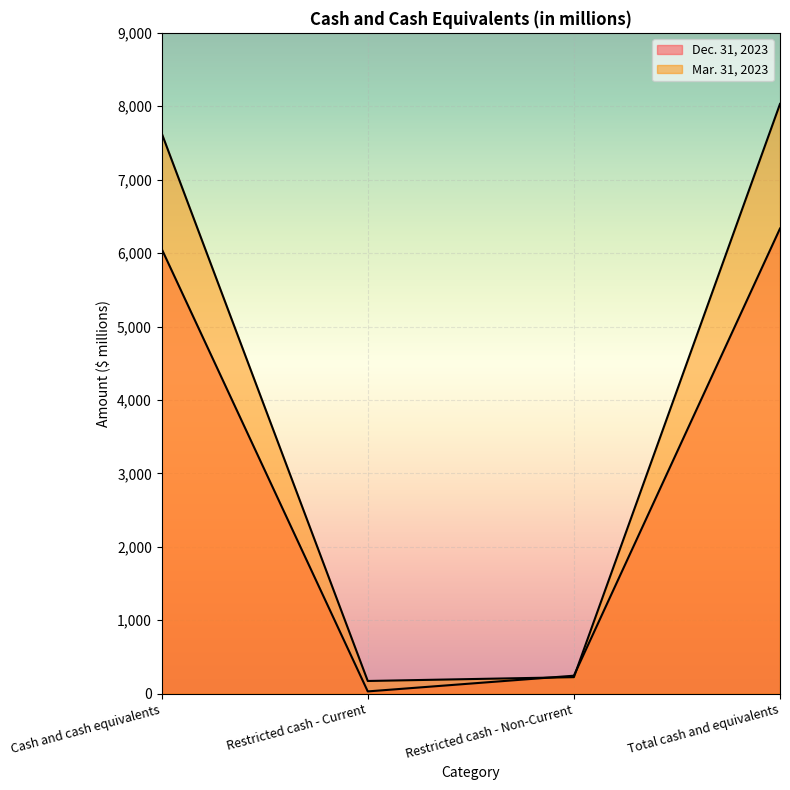

What is the lowest value of the Dec. 31, 2023 series?

31